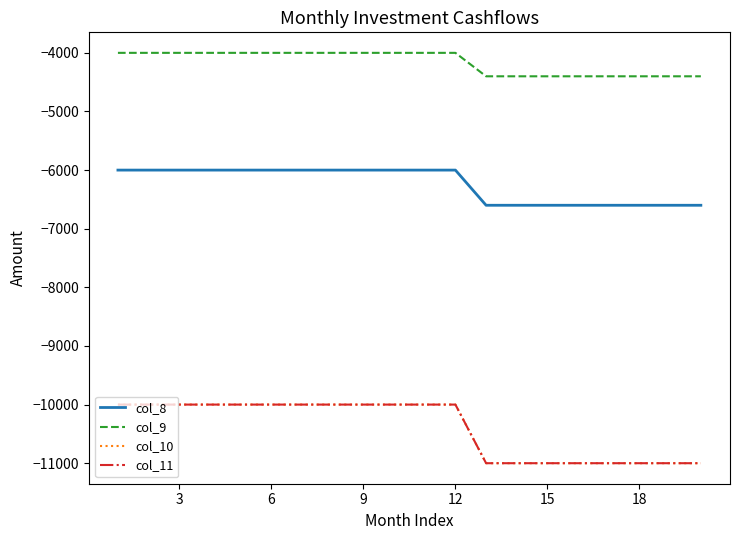

Does the chart have visible grid lines?

No